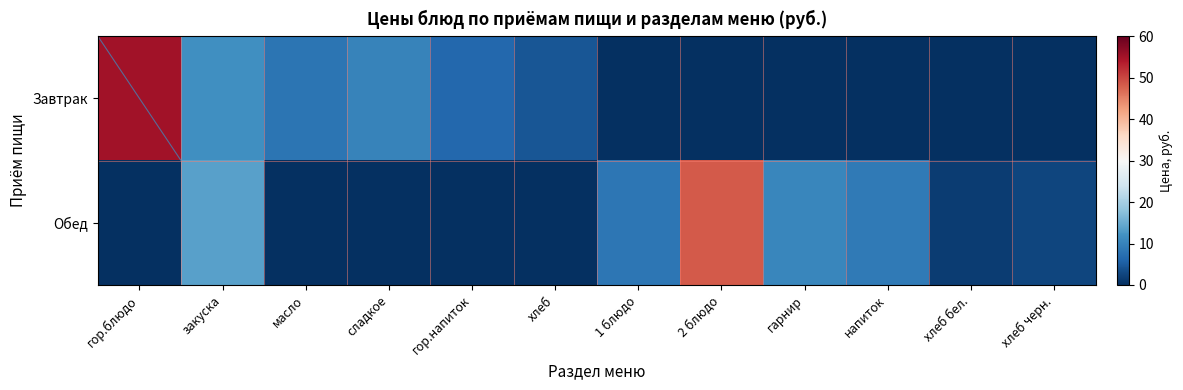

Which has a higher value, гор.блюдо or масло?

гор.блюдо